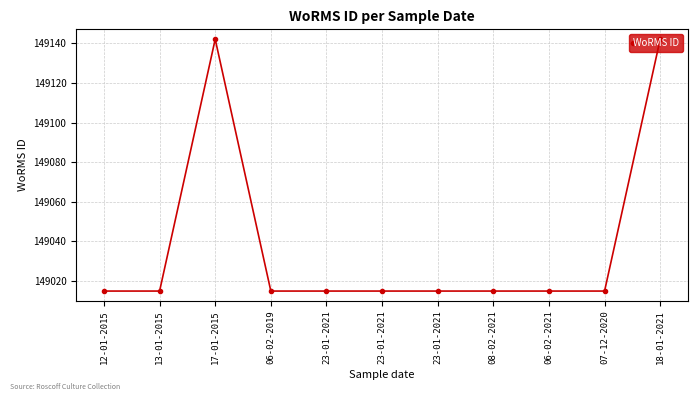

How many categories are shown in the chart?

11